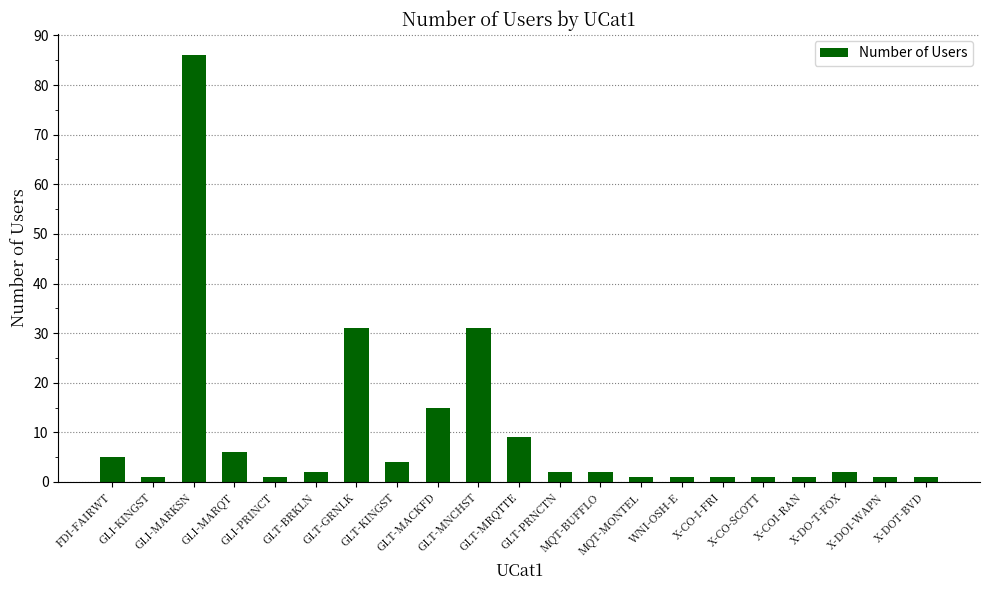

Reading left to right, what are all the values shown in this chart?

5	1	86	6	1	2	31	4	15	31	9	2	2	1	1	1	1	1	2	1	1